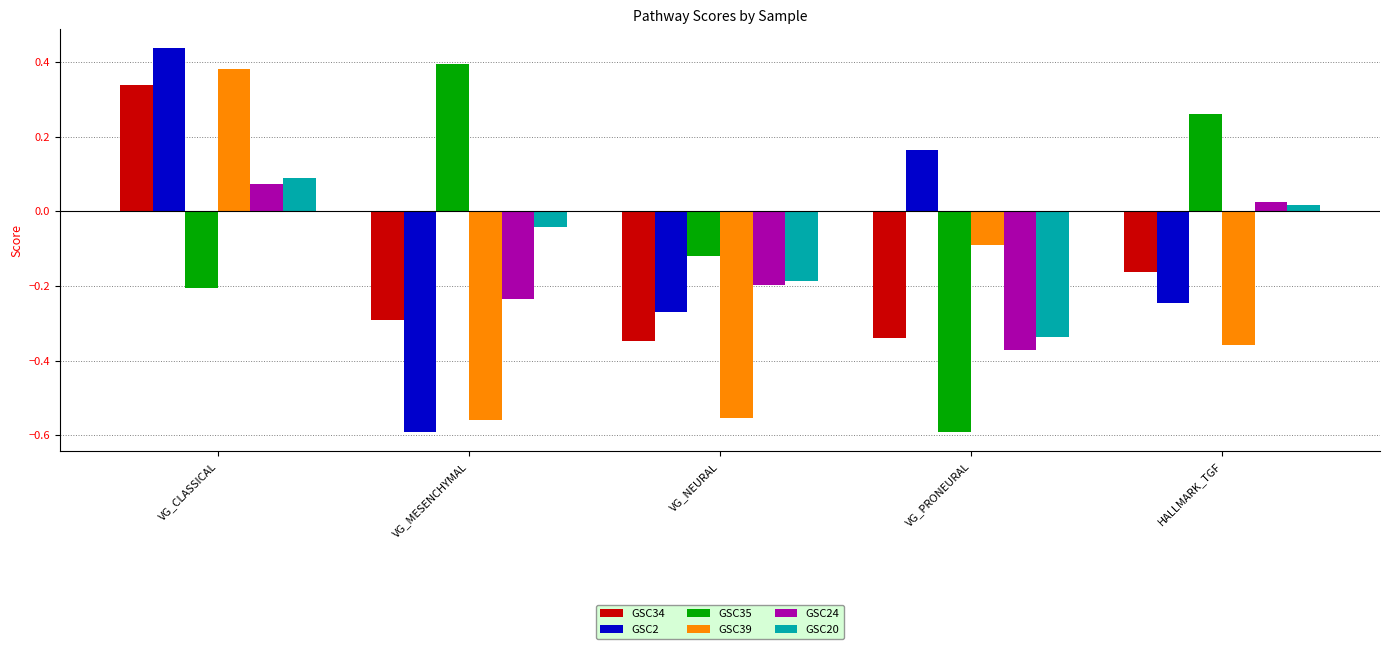

At which category does the chart reach its peak across all series?

VG_CLASSICAL